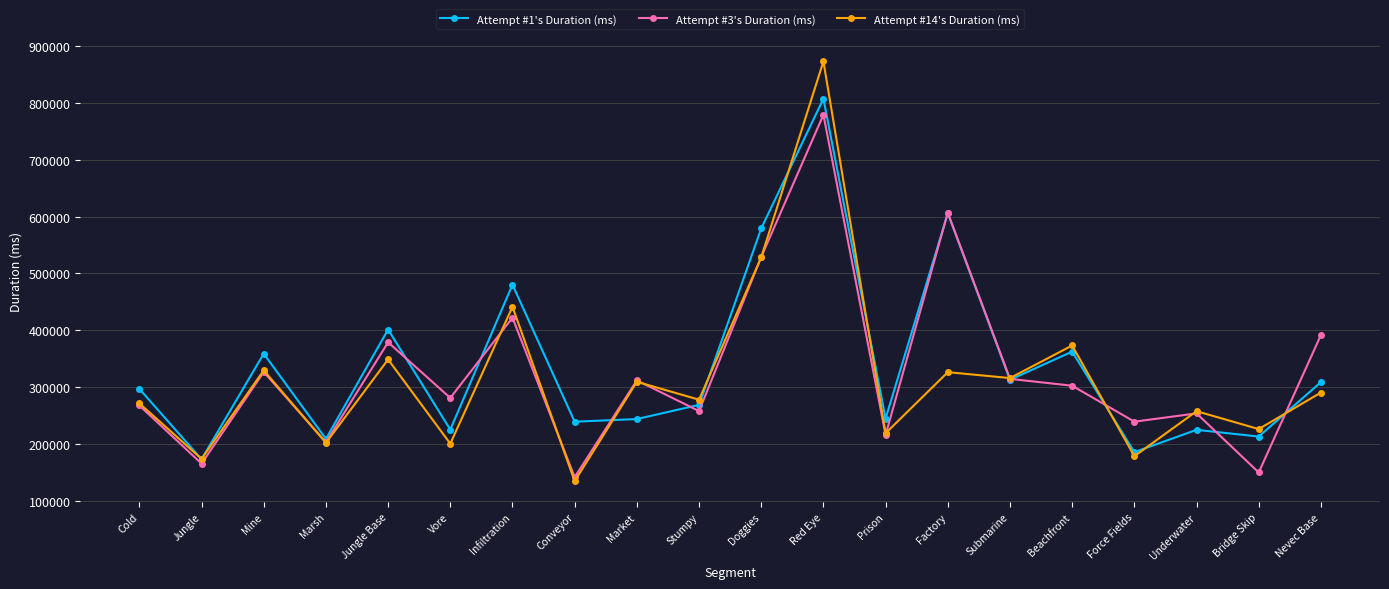

What is the value of the Attempt #14's Duration (ms) point at the 7th from the left?

441133